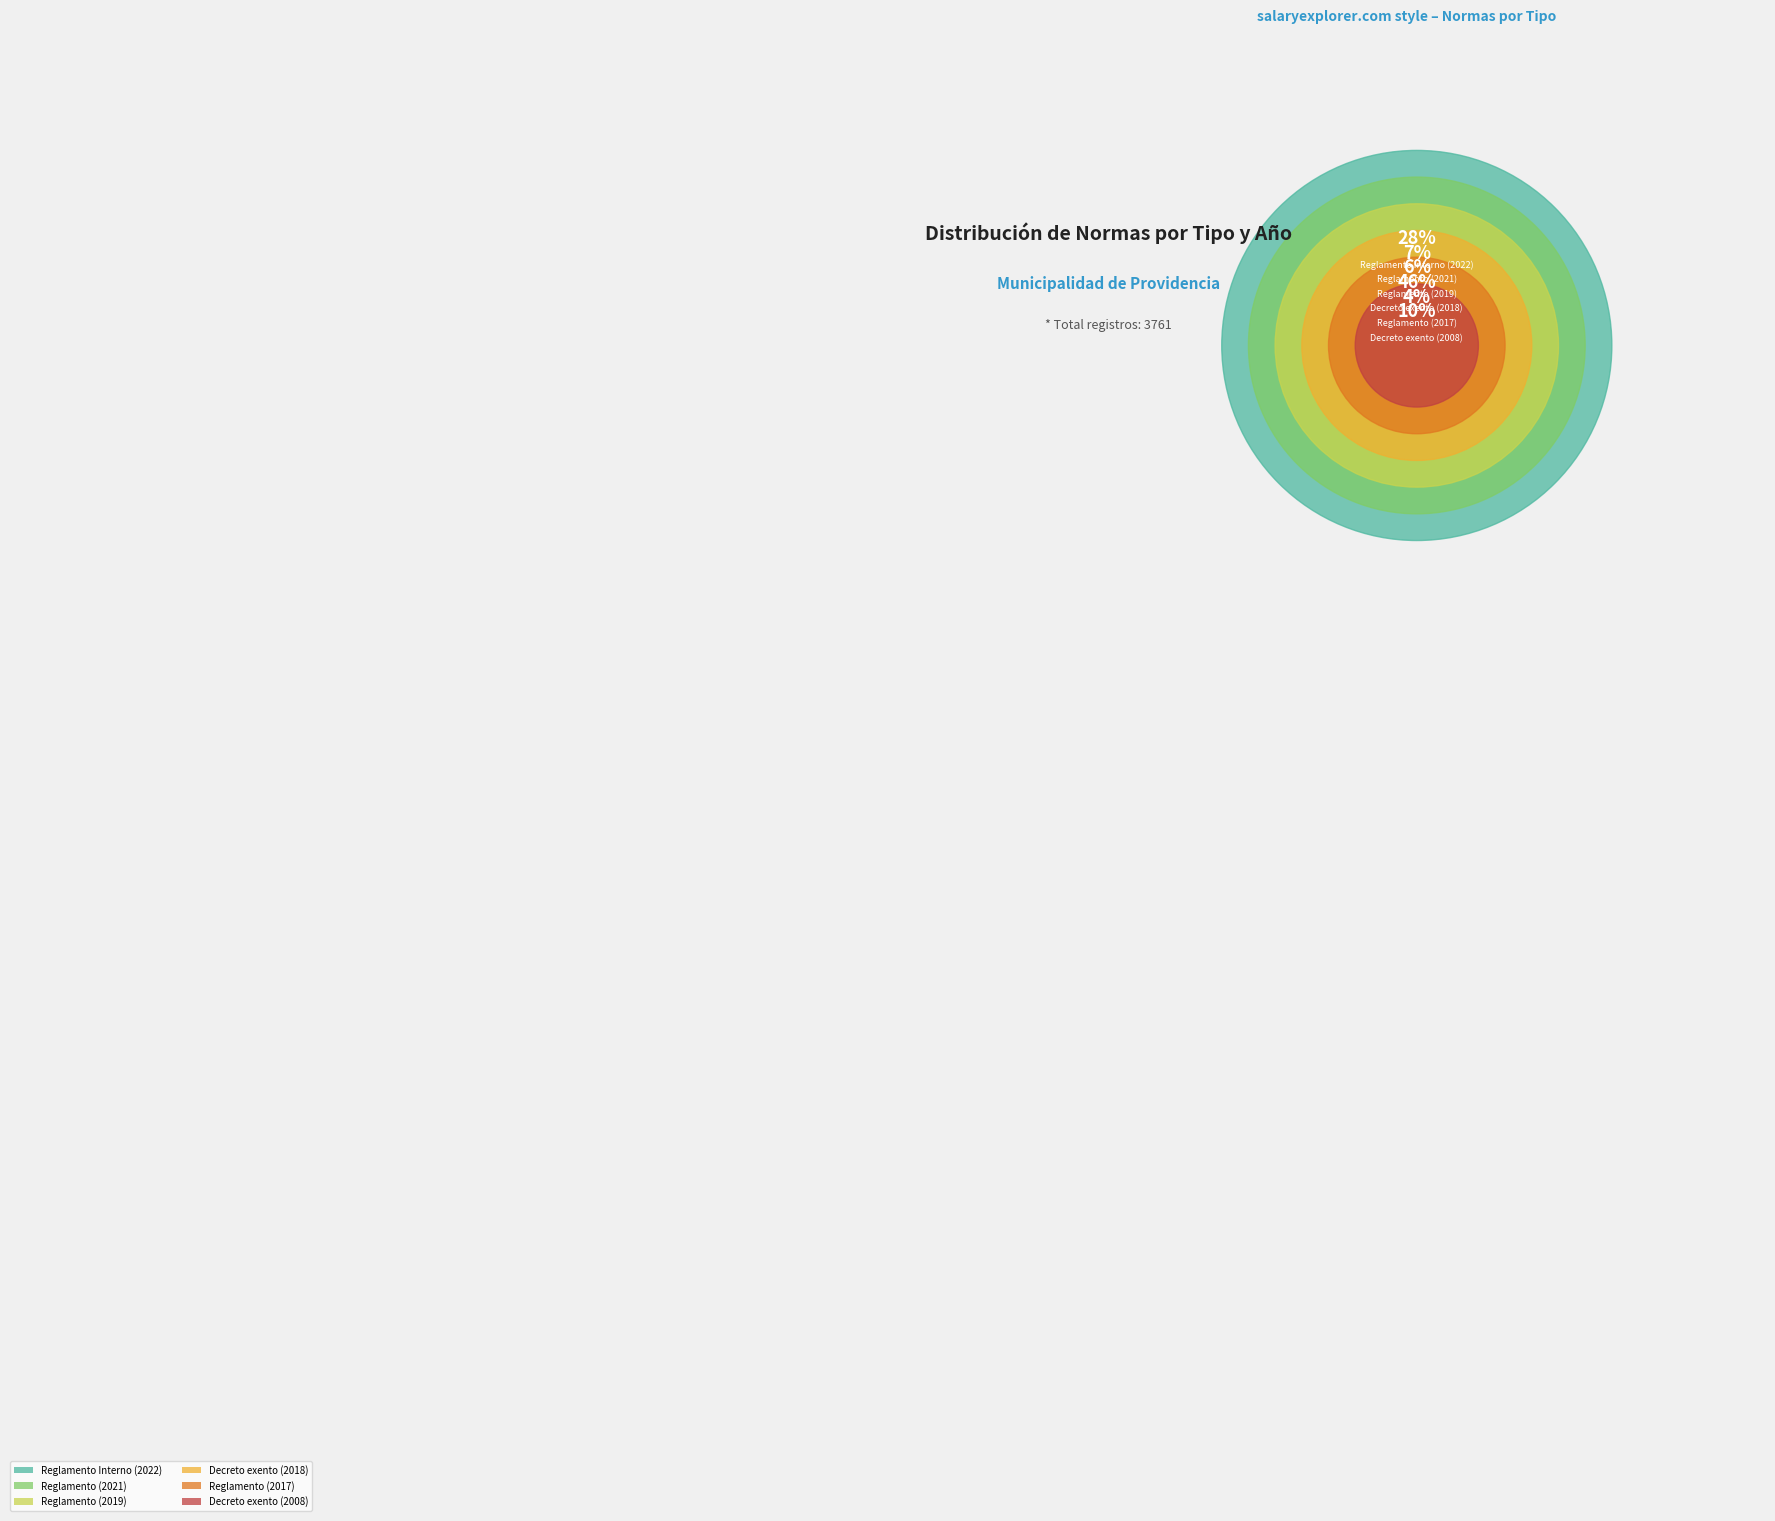

What portion of the pie excludes Reglamento (2017)?

95.6%